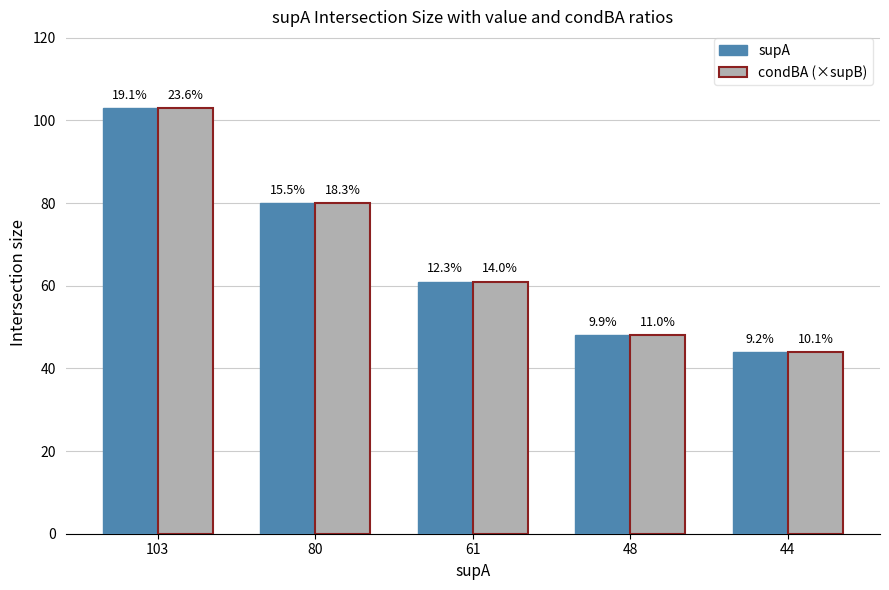

The value of condBA (×supB) at 48 is 48. True or false?

True